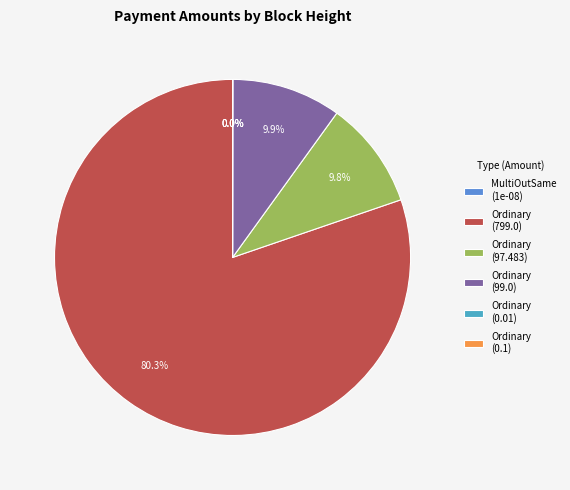

What portion of the pie excludes 632681 (97.483)?

90.2%